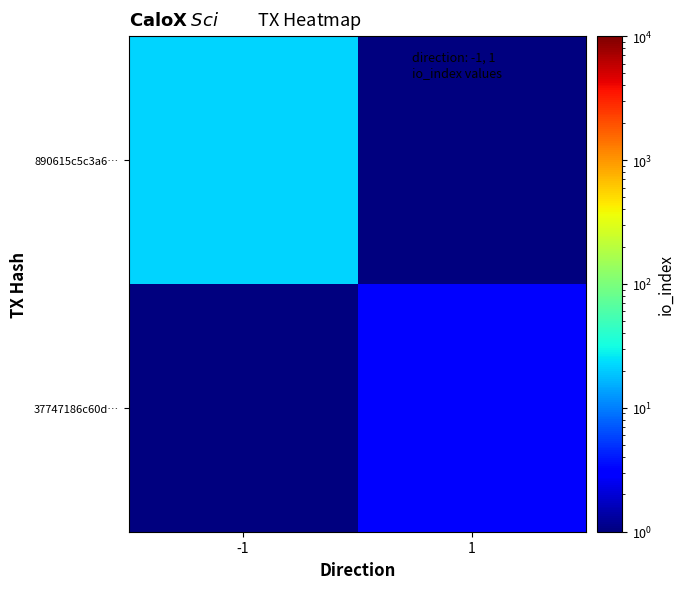

At how many categories does at least one series exceed 10?

1